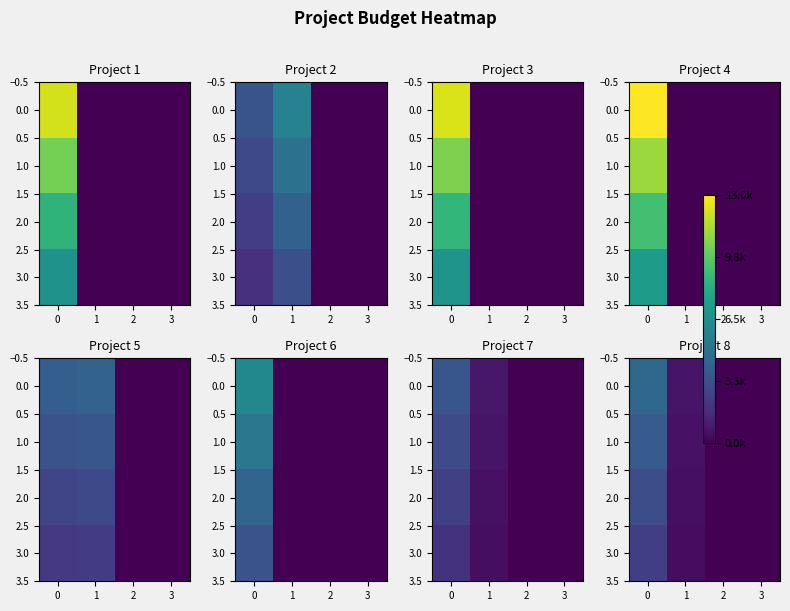

What is the difference between the maximum and minimum values in the 0.0 series?

4425.0